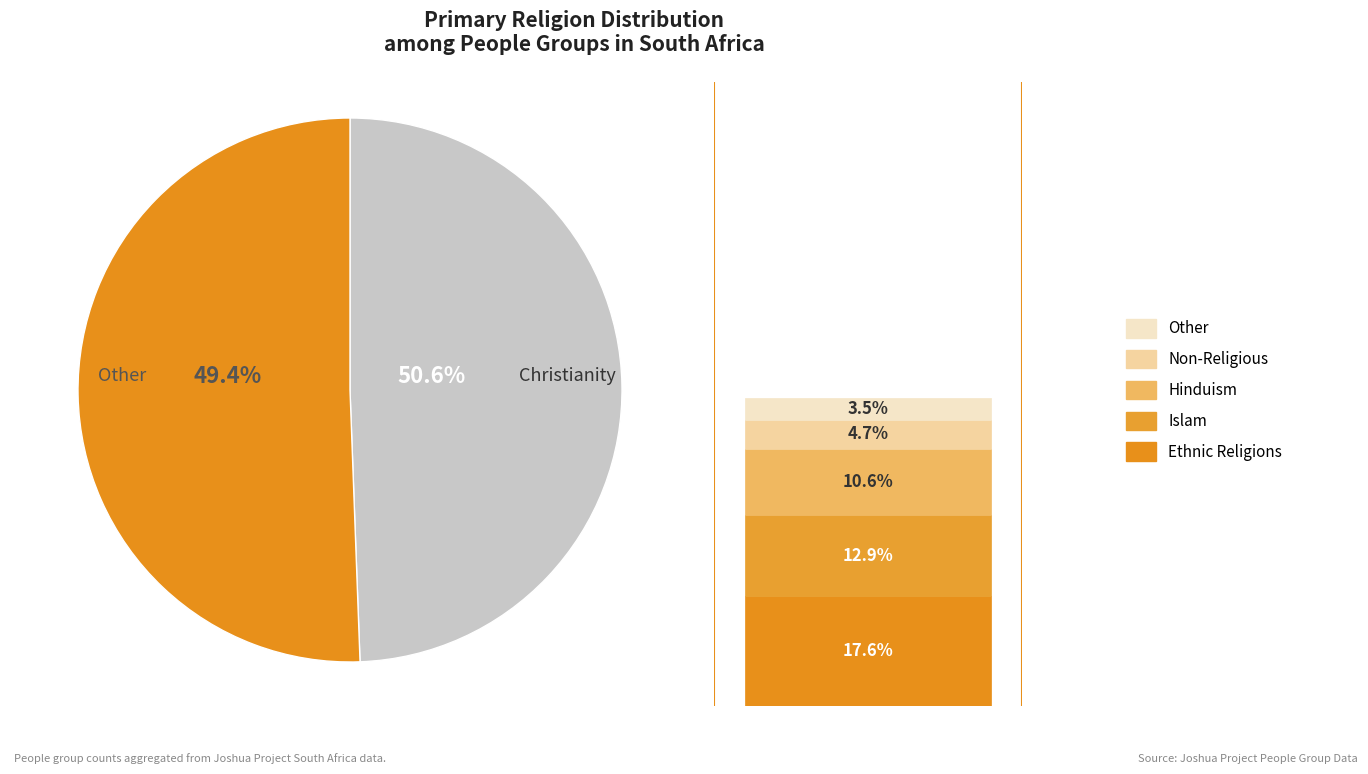

What percentage is the Islam slice, to the nearest percent?

13%